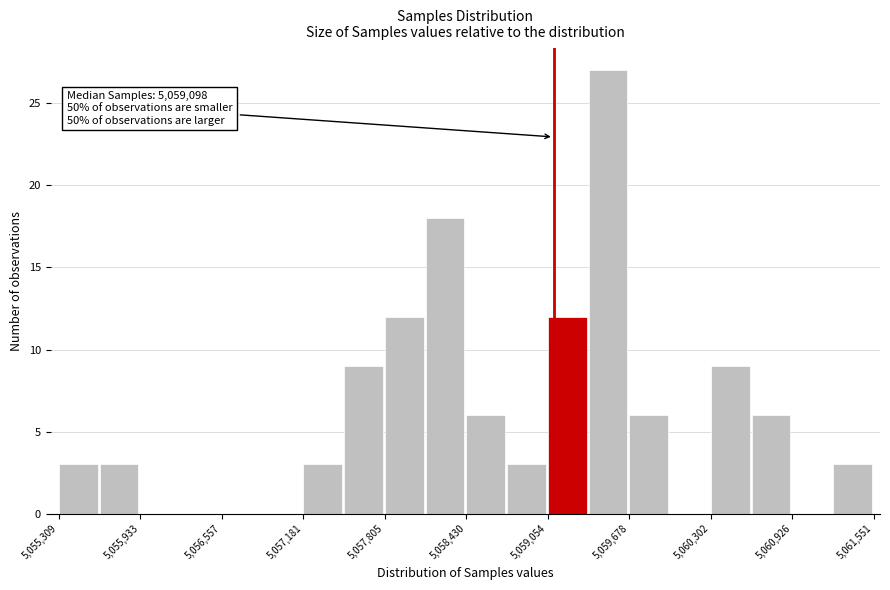

Around what value on the x-axis is the tallest bar? Give the approximate position of its centre, as read against the axis.

5059500